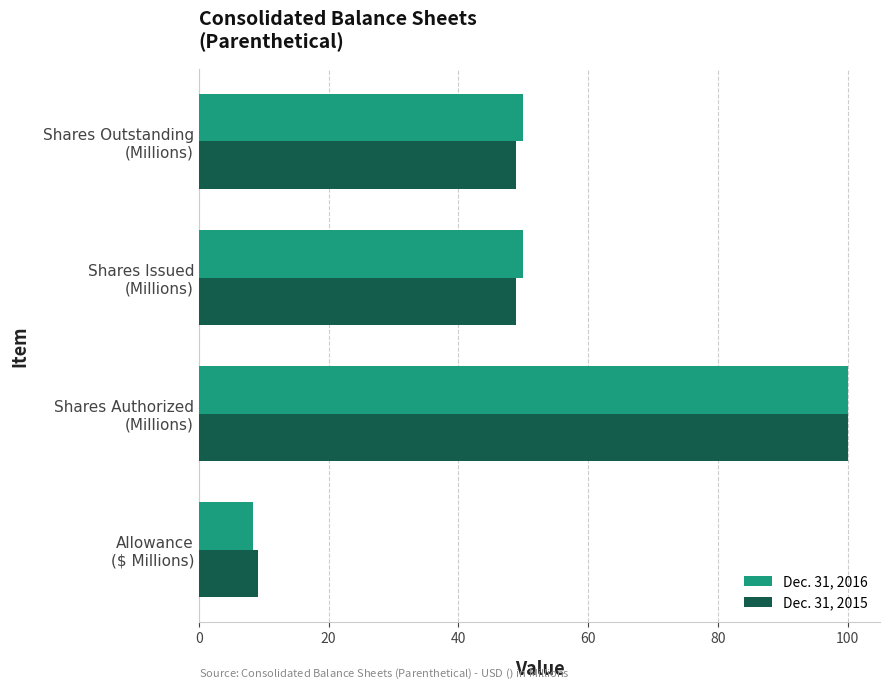

What is the sum of all Dec. 31, 2015 values?

206.9